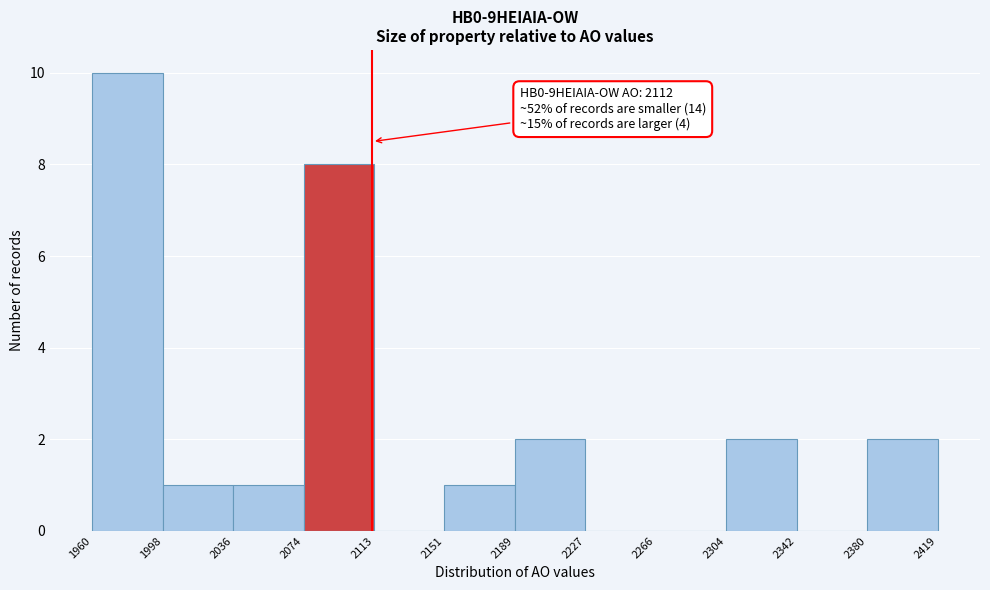

Which range on the x-axis has the tallest bar?

1960 to 1998